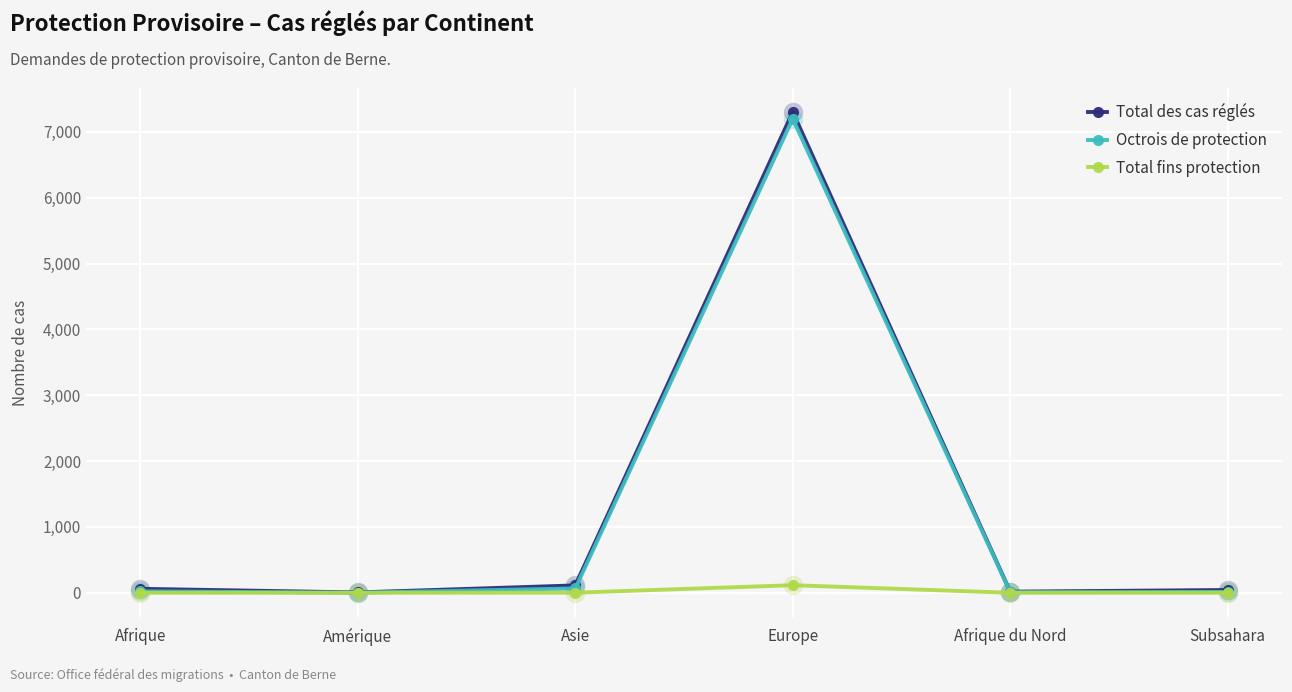

What is the average value of the Total fins protection series?

19